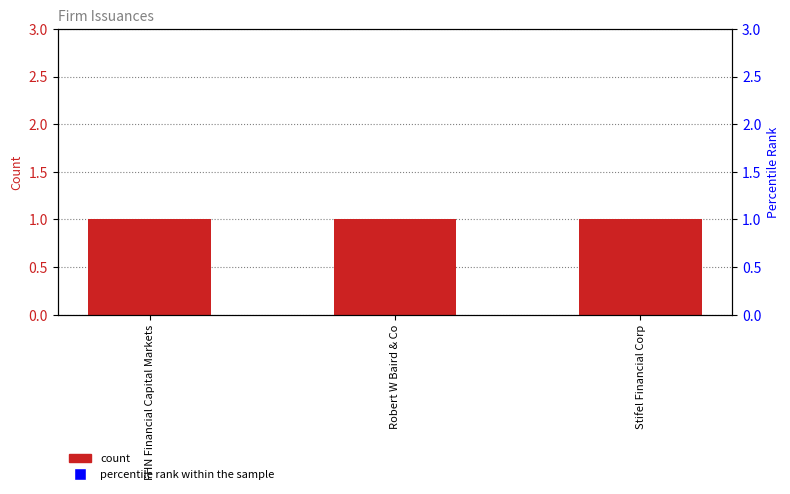

List the series in order of their overall mean, highest first.

percentile rank within the sample, CountIssuances